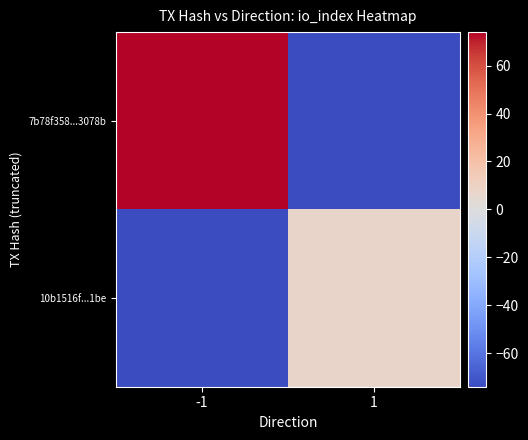

Rank the series by their maximum value, from lowest to highest.

10b1516f...1be, 7b78f358...3078b